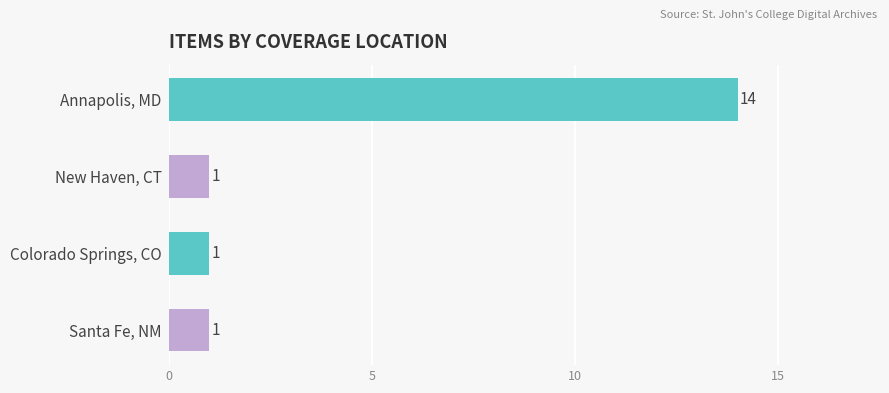

Approximately how many times larger is the value at Annapolis, MD compared to Colorado Springs, CO?

14.0